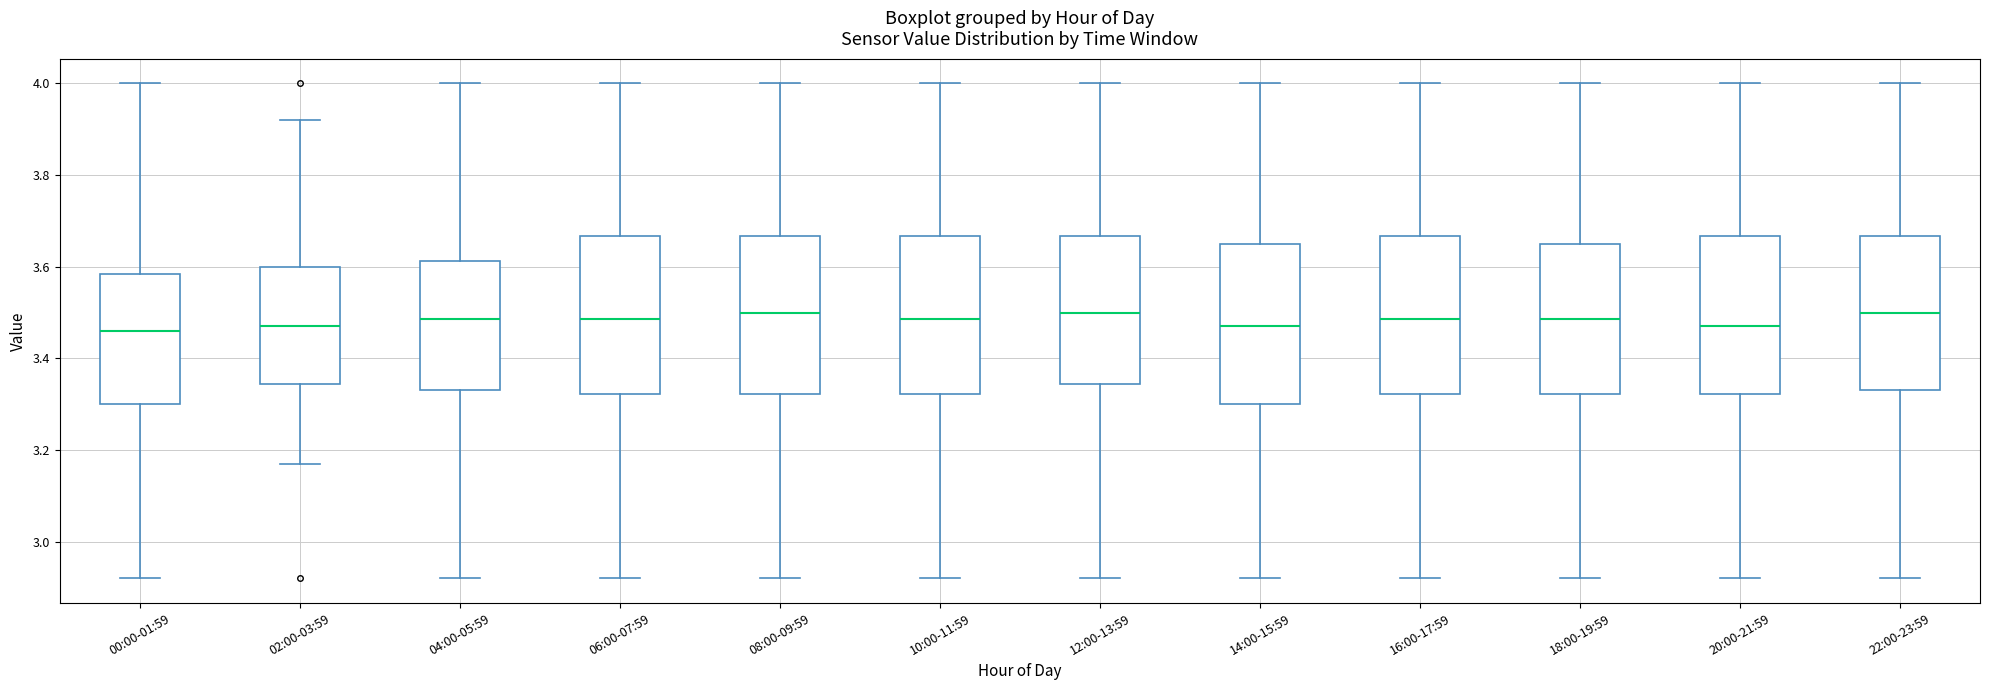

Reading left to right, read every box against the y-axis: the position of its median line, the range the box covers, and the ends of its whiskers. The values are not printed on the chart, so give them approximately, as read against the axis.

00:00-01:59: median 3.46, box 3.30 to 3.58, whiskers 2.92 to 4.00
02:00-03:59: median 3.48, box 3.34 to 3.60, whiskers 3.18 to 3.92
04:00-05:59: median 3.48, box 3.34 to 3.62, whiskers 2.92 to 4.00
06:00-07:59: median 3.48, box 3.32 to 3.66, whiskers 2.92 to 4.00
08:00-09:59: median 3.50, box 3.32 to 3.66, whiskers 2.92 to 4.00
10:00-11:59: median 3.48, box 3.32 to 3.66, whiskers 2.92 to 4.00
12:00-13:59: median 3.50, box 3.34 to 3.66, whiskers 2.92 to 4.00
14:00-15:59: median 3.48, box 3.30 to 3.66, whiskers 2.92 to 4.00
16:00-17:59: median 3.48, box 3.32 to 3.66, whiskers 2.92 to 4.00
18:00-19:59: median 3.48, box 3.32 to 3.66, whiskers 2.92 to 4.00
20:00-21:59: median 3.48, box 3.32 to 3.66, whiskers 2.92 to 4.00
22:00-23:59: median 3.50, box 3.34 to 3.66, whiskers 2.92 to 4.00